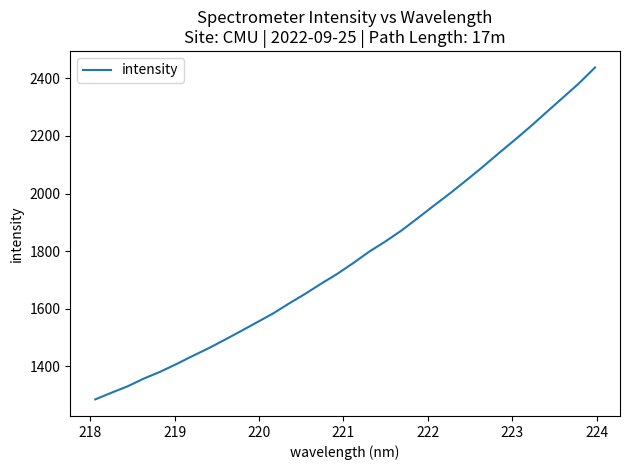

What is the minimum value shown in the chart?

1285.4